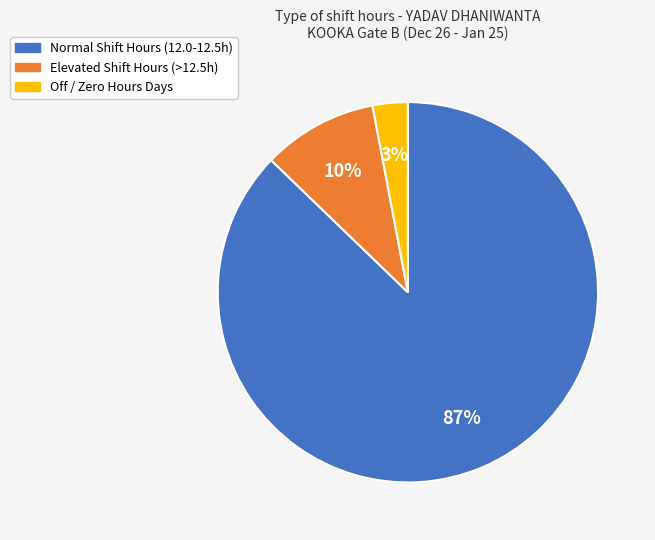

Is there any slice that represents more than half of the pie?

Yes